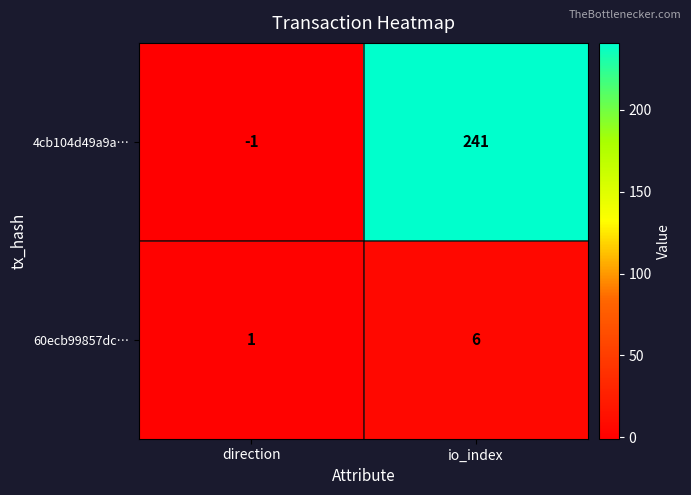

How many data points in 4cb104d49a9a… are less than 241?

1